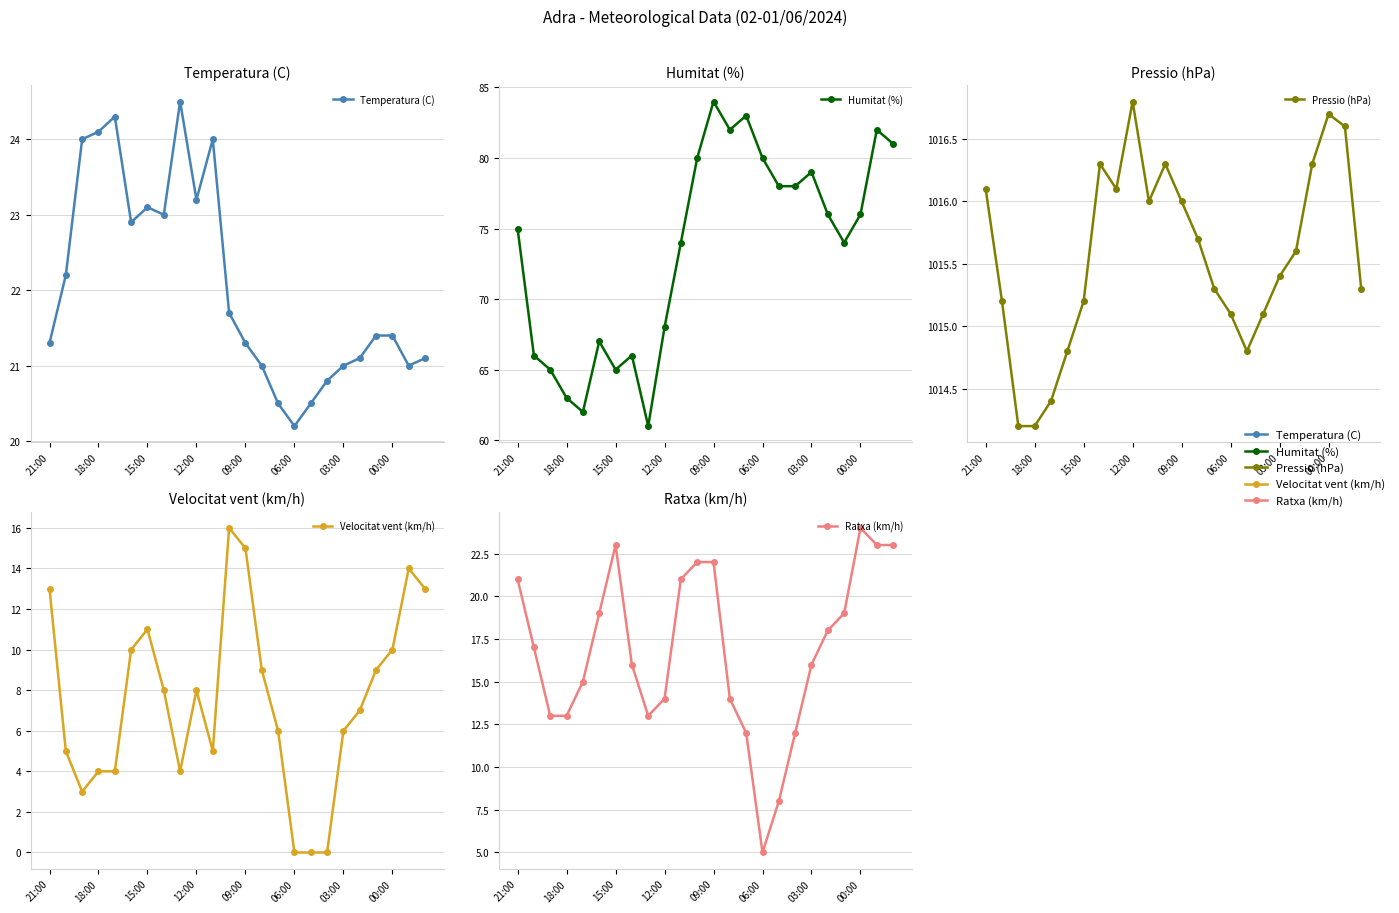

What is the sum of all Velocitat vent (km/h) values?

180.0